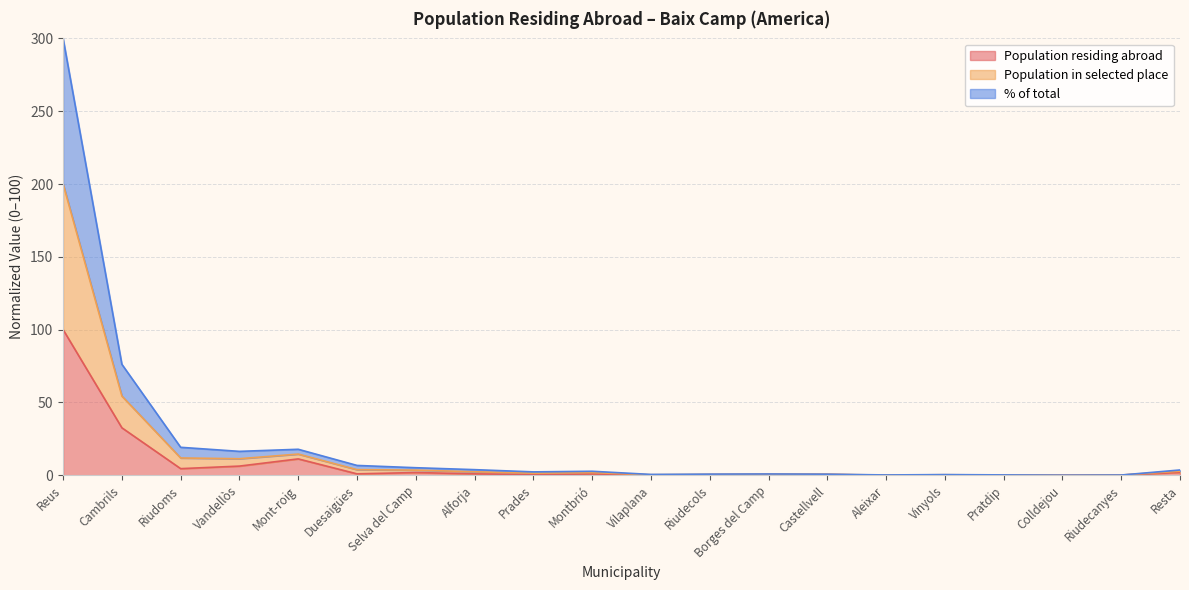

True or false: Population in selected place and % of total intersect in this chart.

False